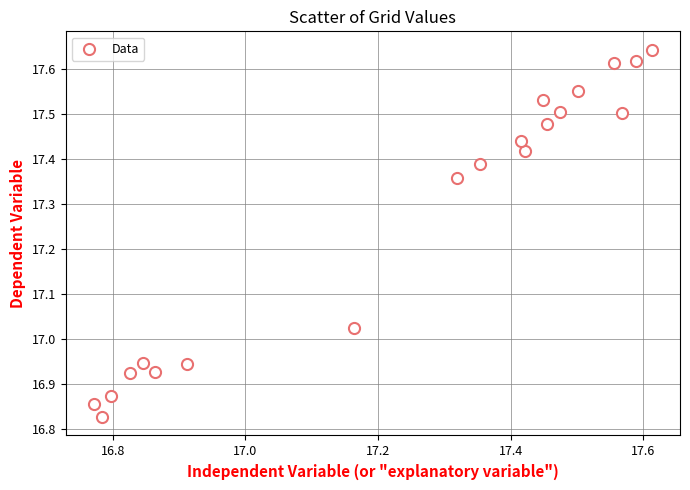

What is the range of Y values (max minus min)?

0.8